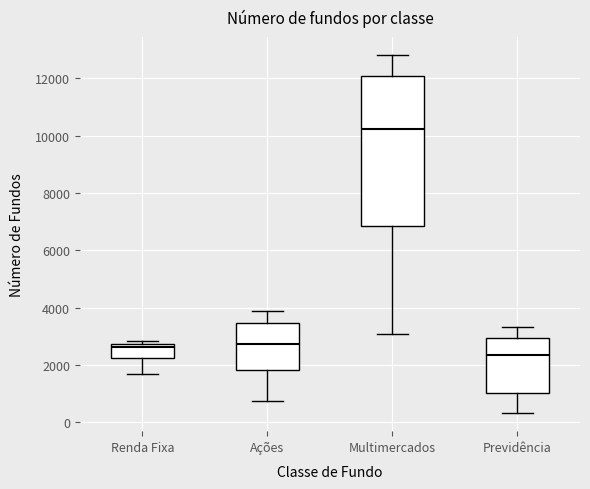

Reading left to right, read every box against the y-axis: the position of its median line, the range the box covers, and the ends of its whiskers. The values are not printed on the chart, so give them approximately, as read against the axis.

Renda Fixa: median 2600, box 2200 to 2800, whiskers 1600 to 2800 (just above the box's upper edge)
Ações: median 2800, box 1800 to 3400, whiskers 800 to 3800
Multimercados: median 10200, box 6800 to 12000, whiskers 3000 to 12800
Previdência: median 2400, box 1000 to 3000, whiskers 400 to 3400